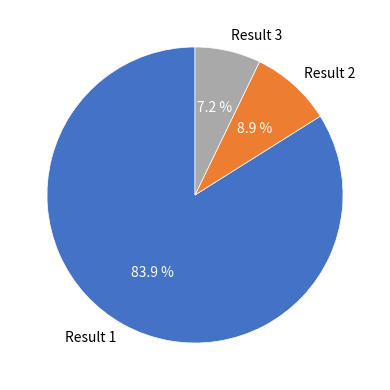

Which slice is the largest?

Result 1